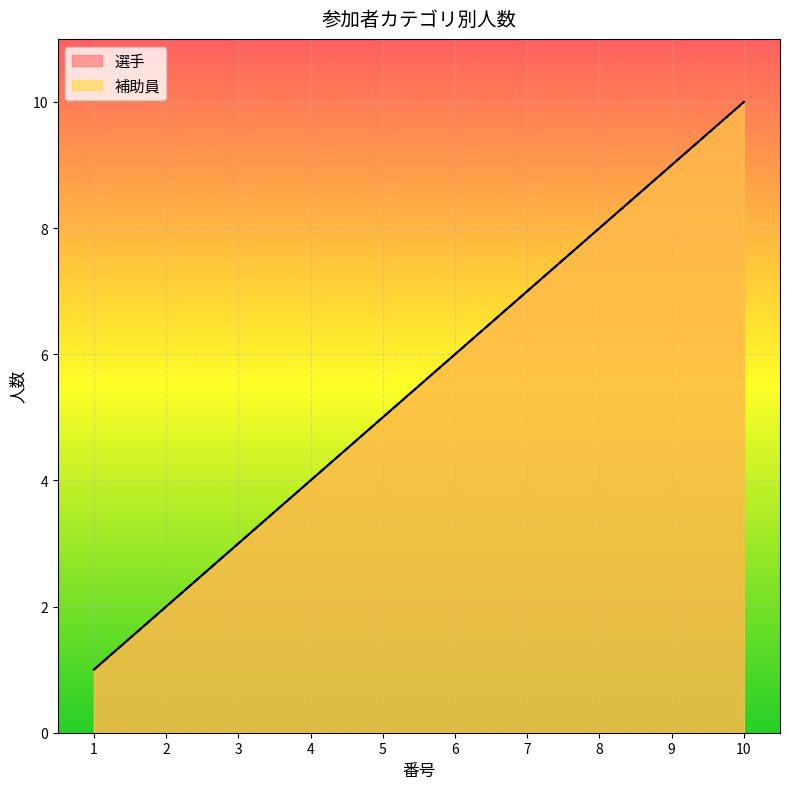

True or false: 選手 and 補助員 intersect in this chart.

False